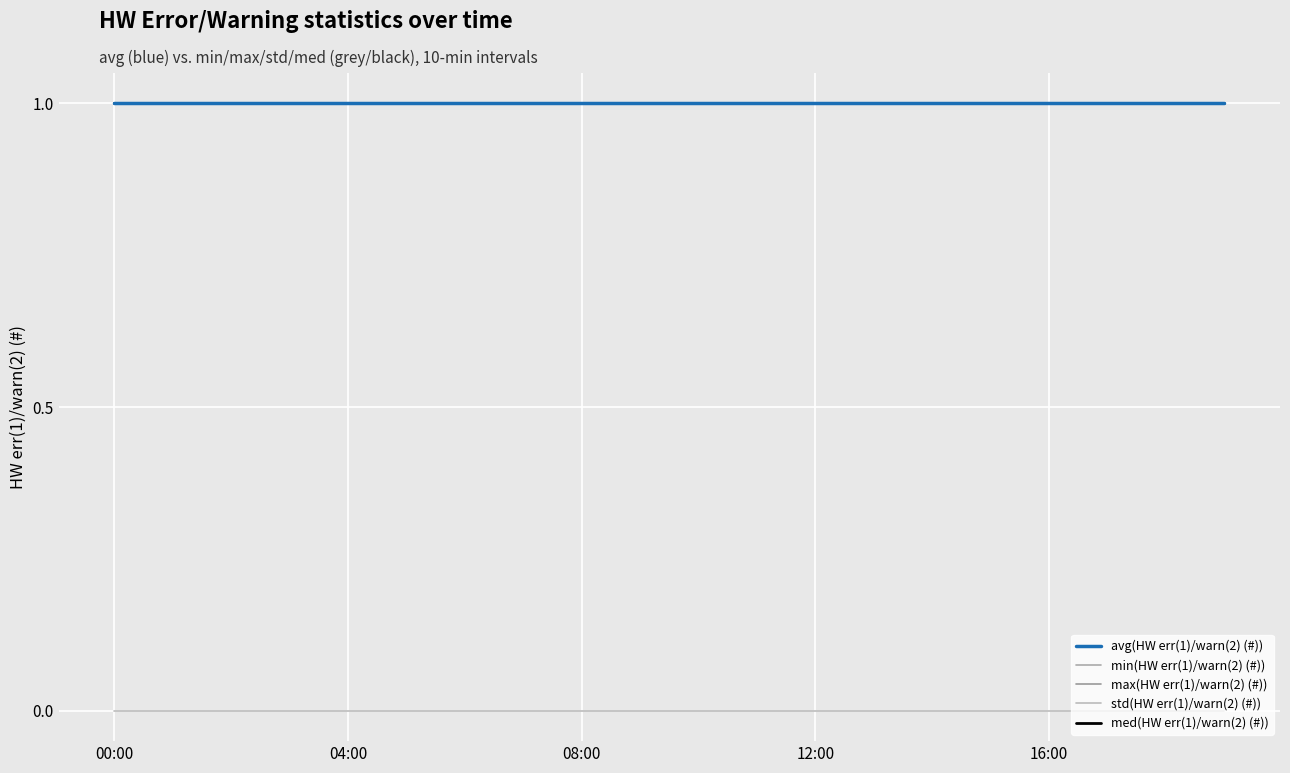

List the labels in order of std(HW err(1)/warn(2) (#)) value, smallest first.

00:00, 04:00, 08:00, 12:00, 16:00, 5, 6, 7, 8, 9, 10, 11, 12, 13, 14, 15, 16, 17, 18, 19